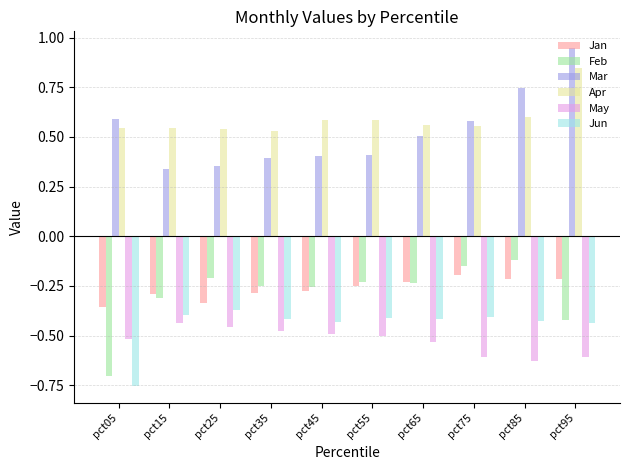

Count the number of data series in this chart.

6